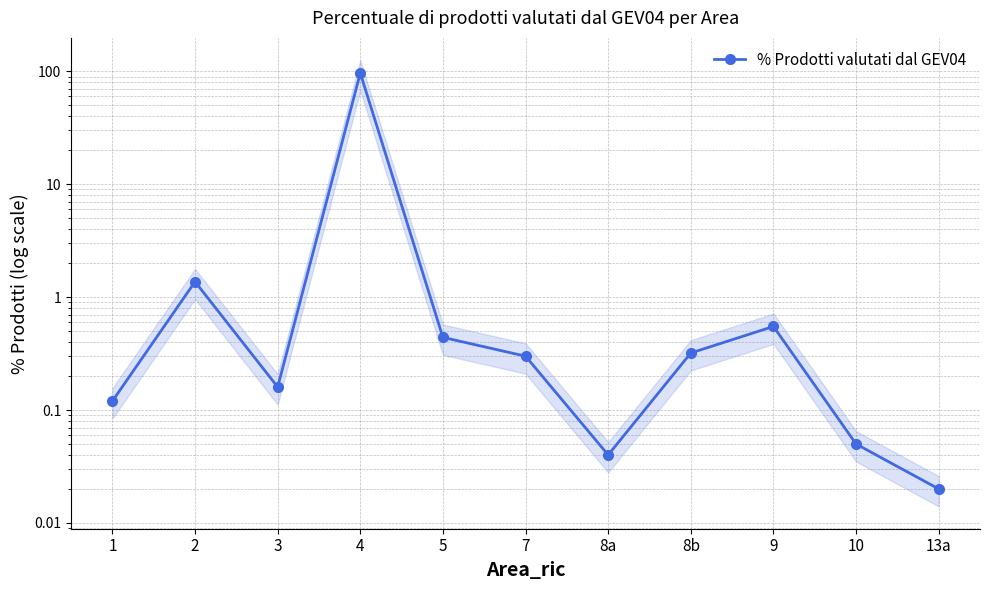

What is the value of the 10th point from the left?

0.1